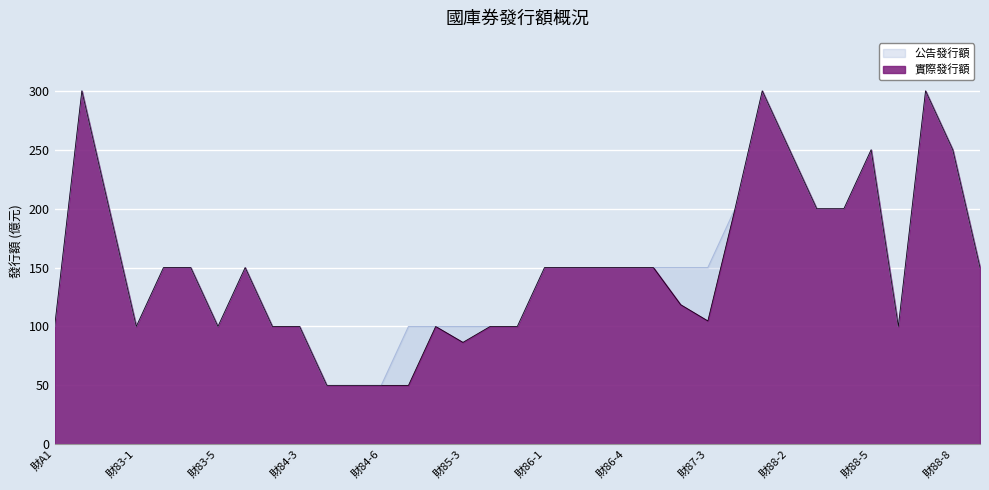

At which label does 公告發行額 reach its minimum?

財84-4